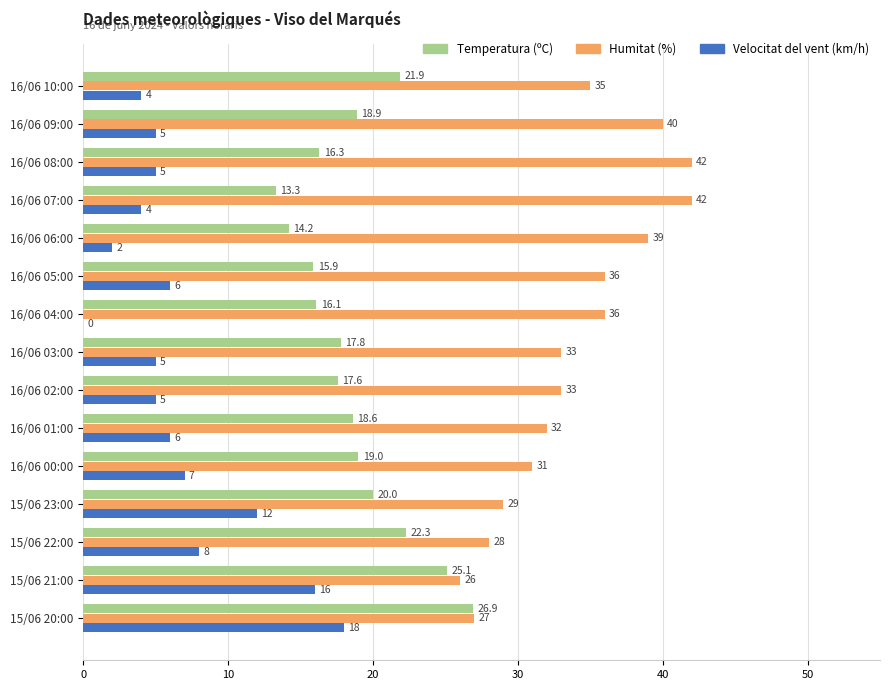

Which series has the largest total across all categories?

Humitat (%)